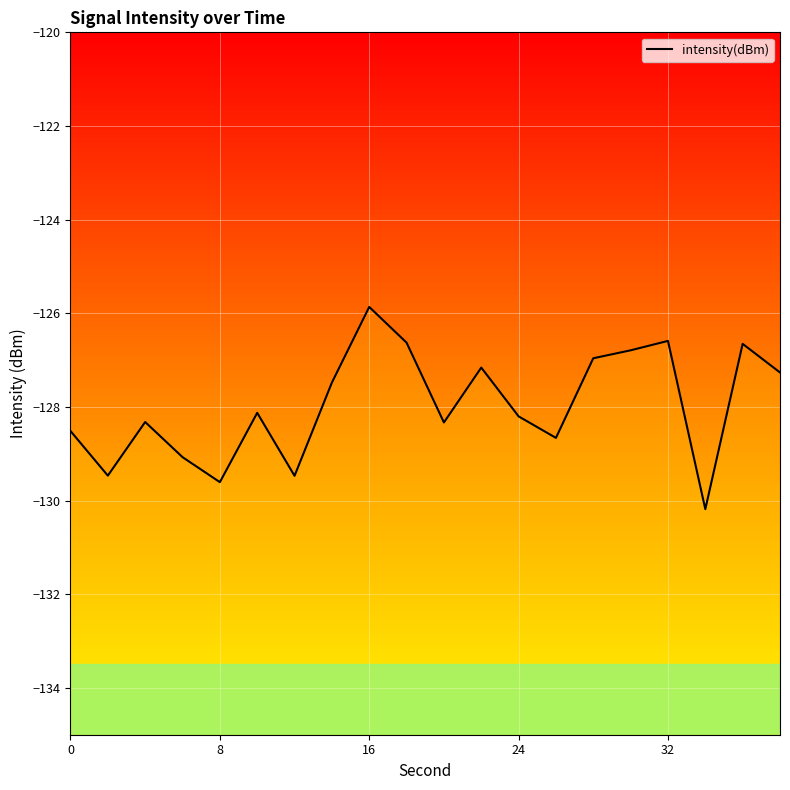

Reading left to right, extract all data points from this chart.

-128.5	-129.5	-128.3	-129.1	-129.6	-128.1	-129.5	-127.5	-125.9	-126.6	-128.3	-127.2	-128.2	-128.7	-127.0	-126.8	-126.6	-130.2	-126.7	-127.3